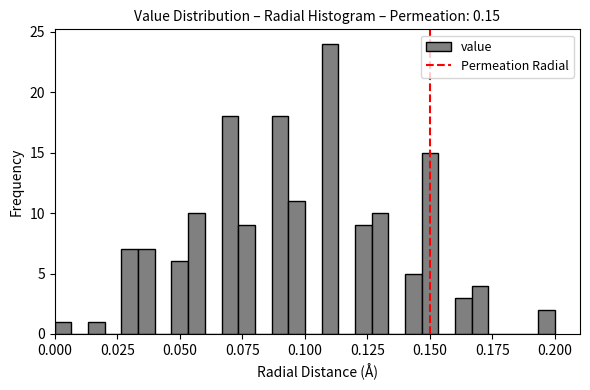

Read against the x-axis, roughly where is the centre of the tallest bar?

0.110